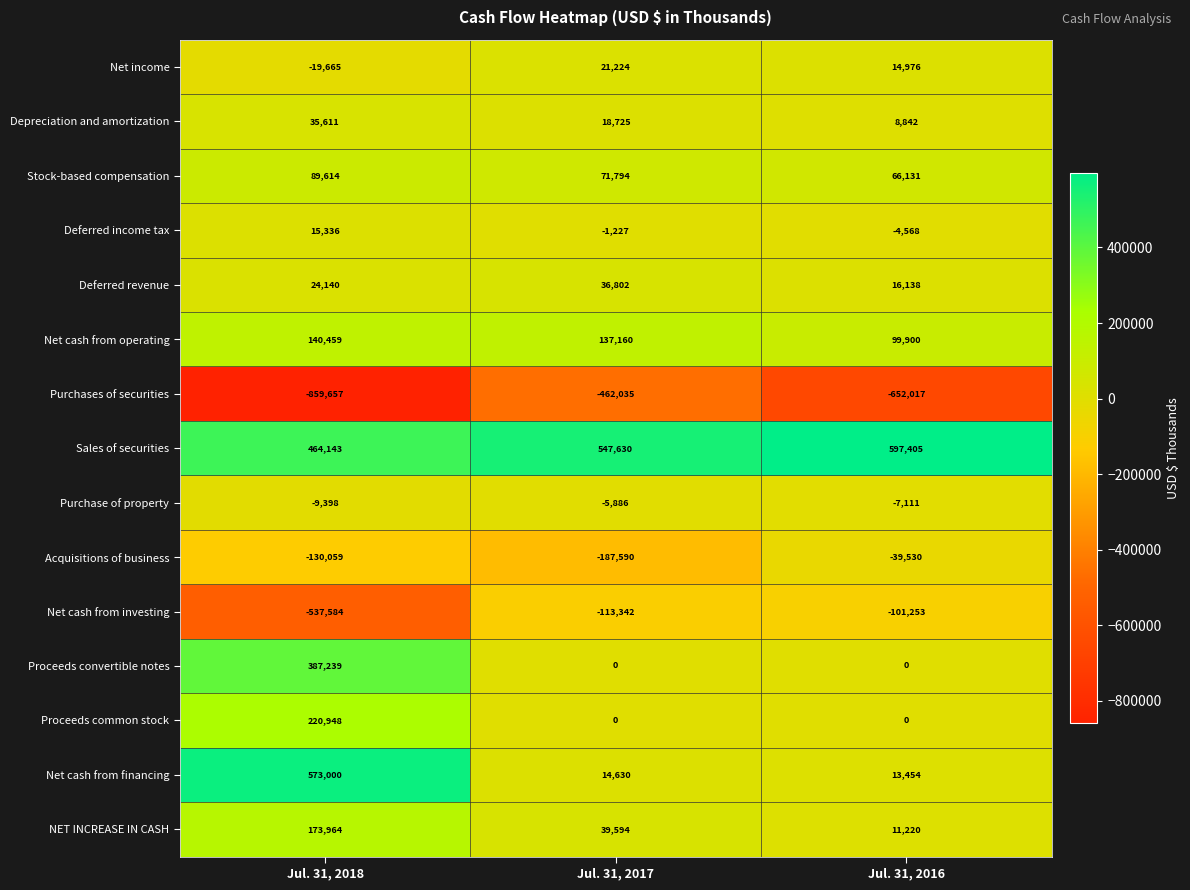

Which series has the widest spread of values?

Net cash from financing